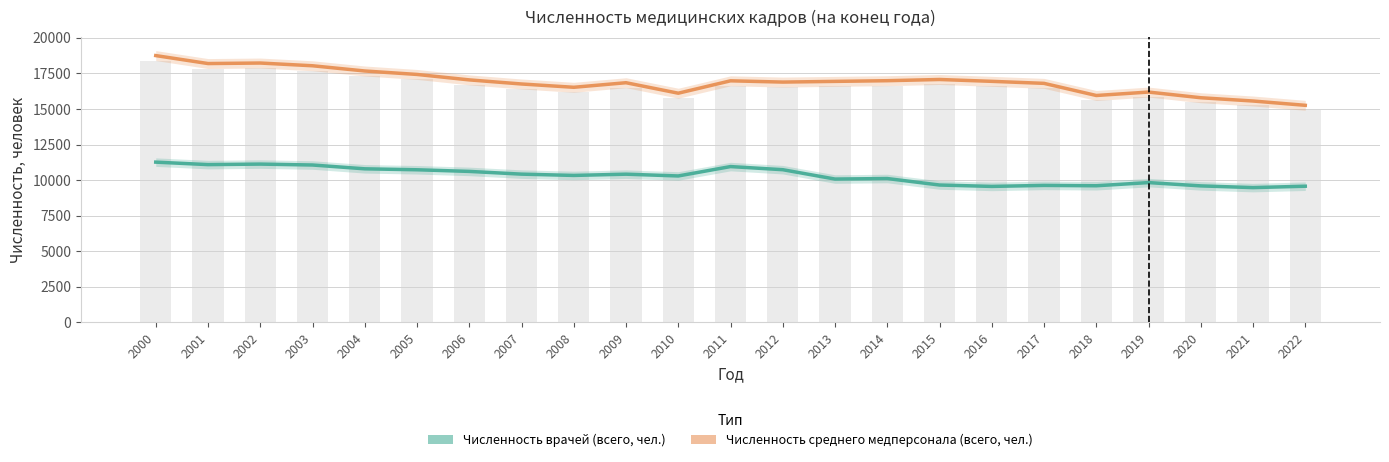

Is the value of Численность врачей (всего, чел.) at 2015 greater than the value of Численность среднего медперсонала (всего, чел.) at 2008?

No